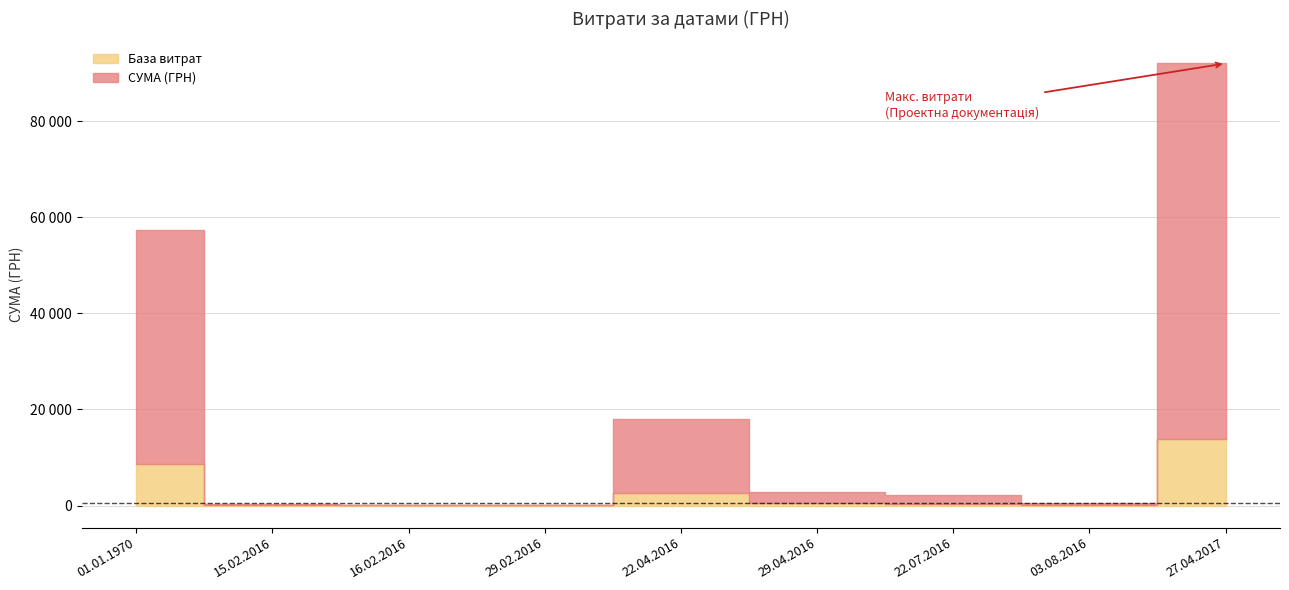

Rank the categories by value from highest to lowest.

27.04.2017, 01.01.1970, 22.04.2016, 29.04.2016, 22.07.2016, 03.08.2016, 15.02.2016, 29.02.2016, 16.02.2016